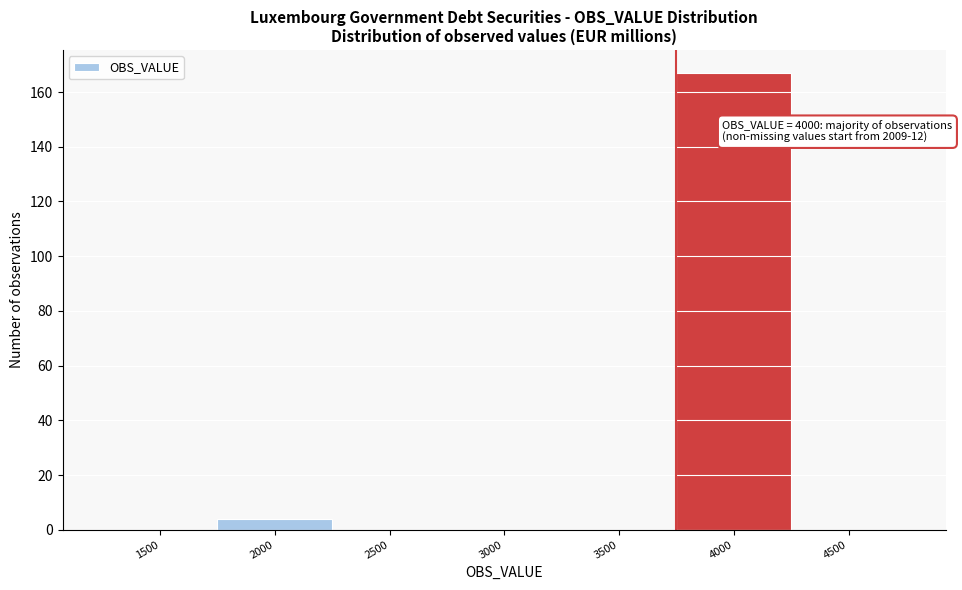

Reading left to right, extract all data points from this chart.

1500=0	2000=4	2500=0	3000=0	3500=0	4000=167	4500=0